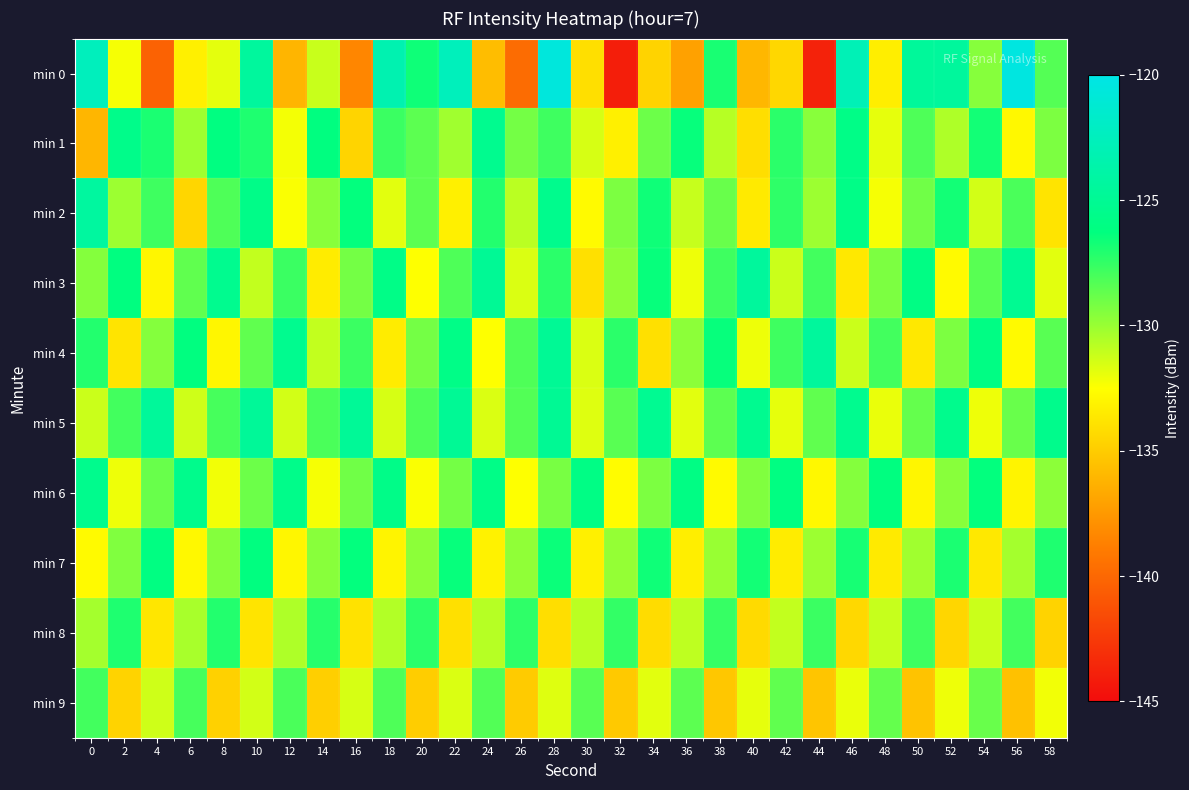

Which series has the largest range (max minus min)?

min 0